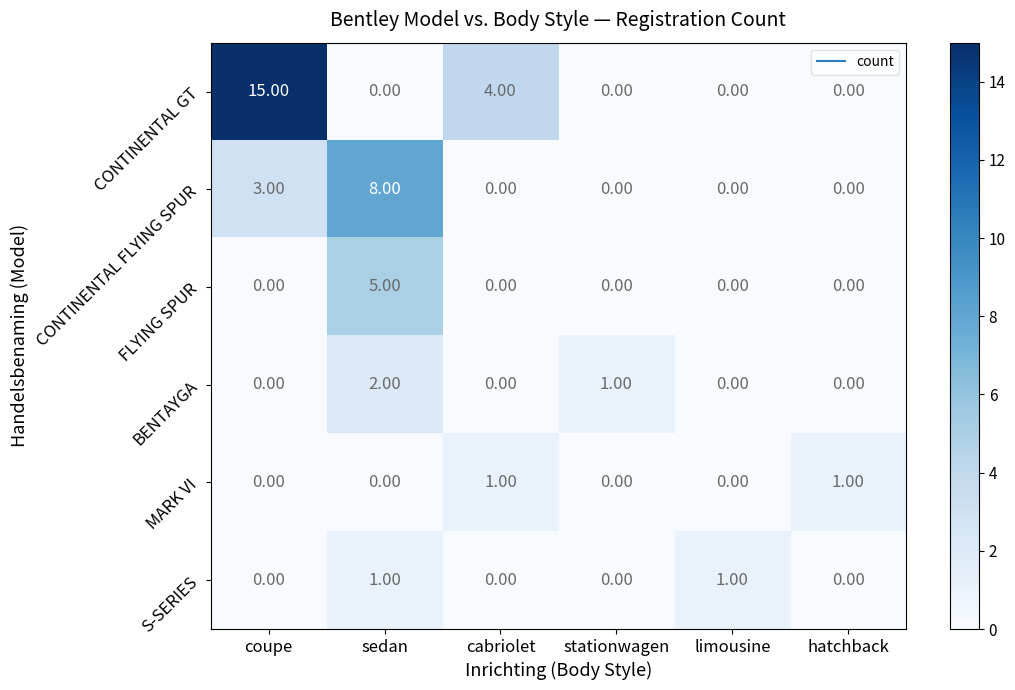

How many series are shown in this chart?

6